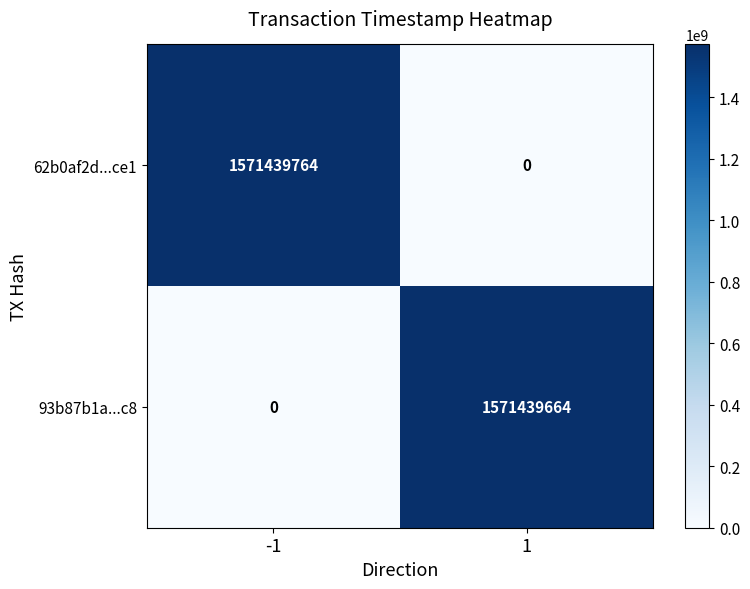

Reading left to right, what are all the values shown in this chart?

62b0af2d...ce1: 1571439764	0
93b87b1a...c8: 0	1571439664